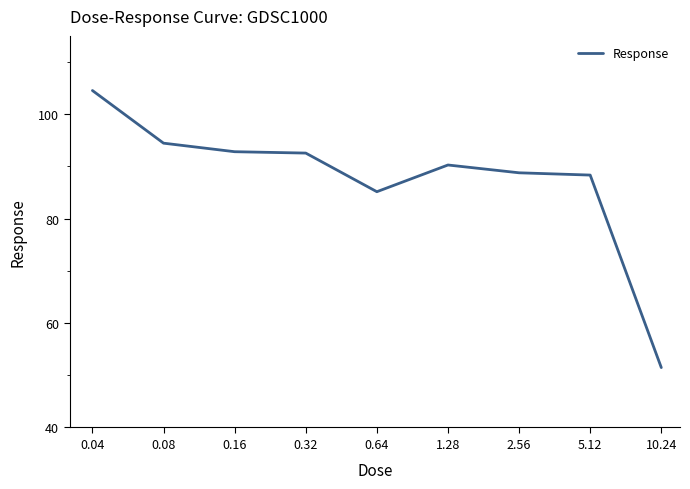

What is the greatest value displayed?

104.5